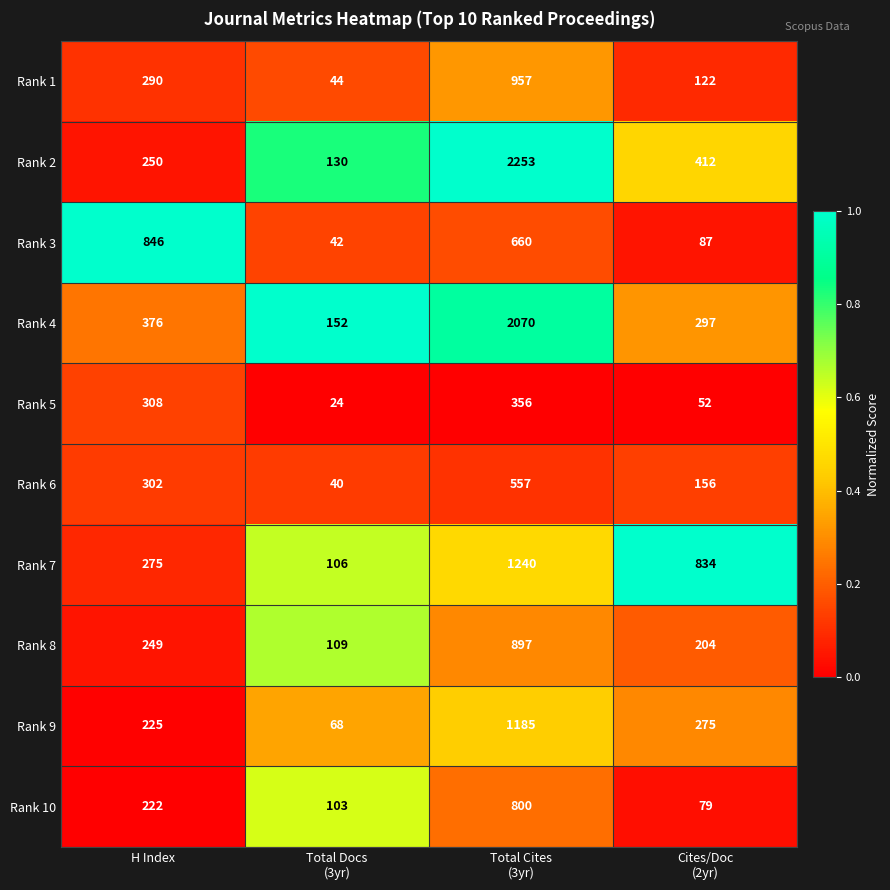

What is the total value across all series at Cites/Doc
(2yr)?

2518